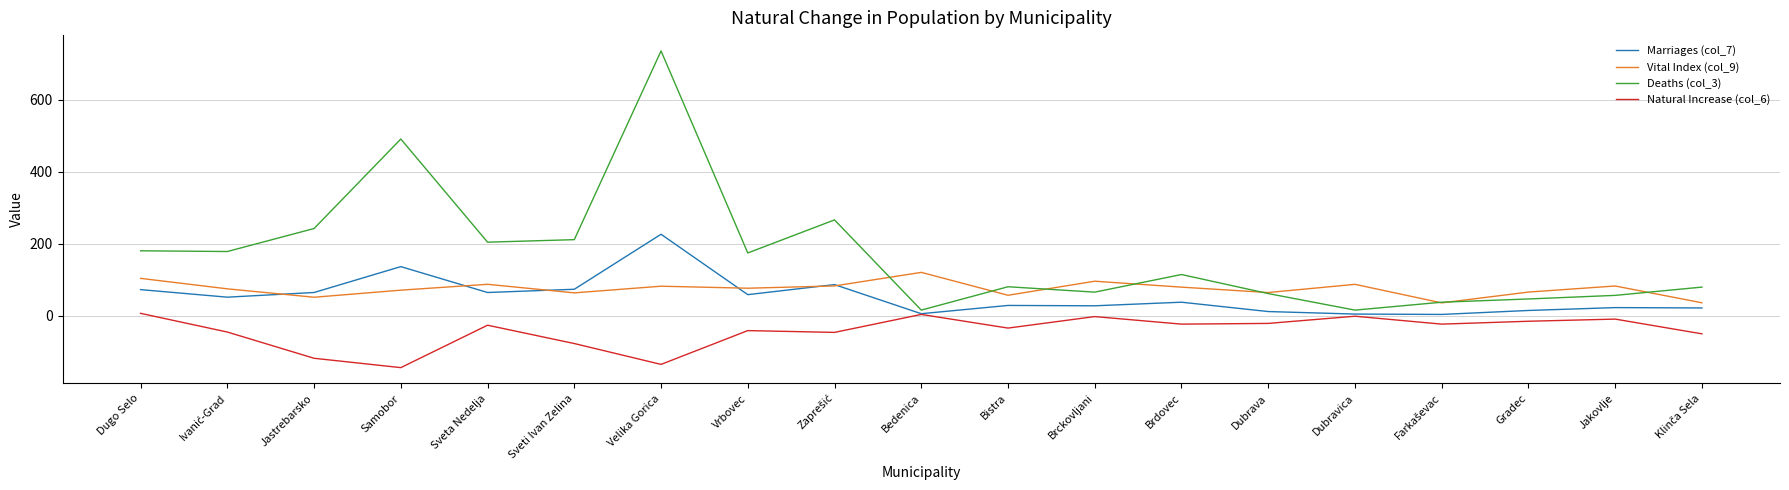

What is the sum of all Deaths (col_3) values?

3250.0